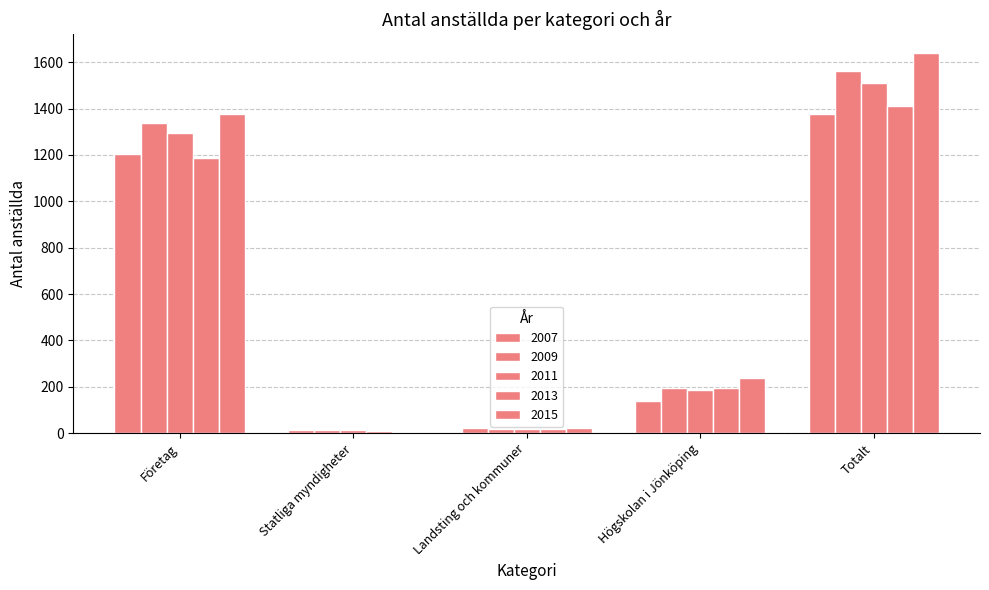

Which series has the largest total across all categories?

2015